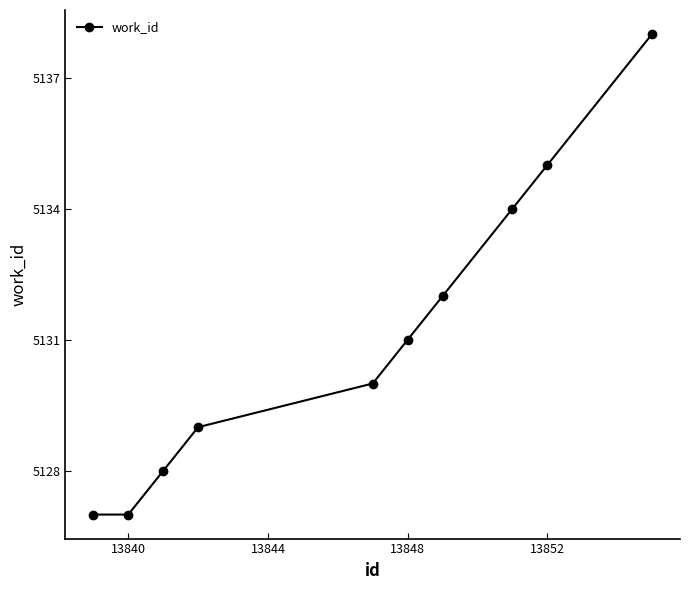

What is the value of the 4th point from the left?

5129